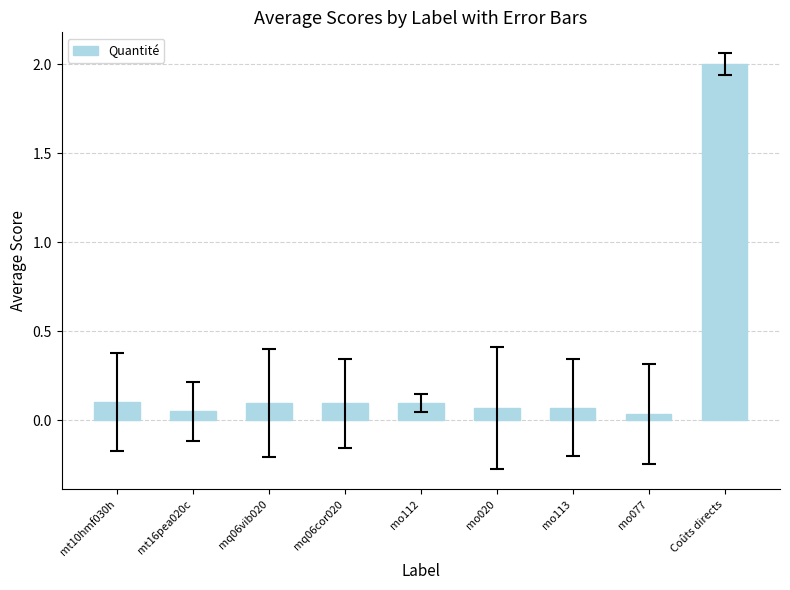

What is the label of the 6th bar from the right?

mq06cor020